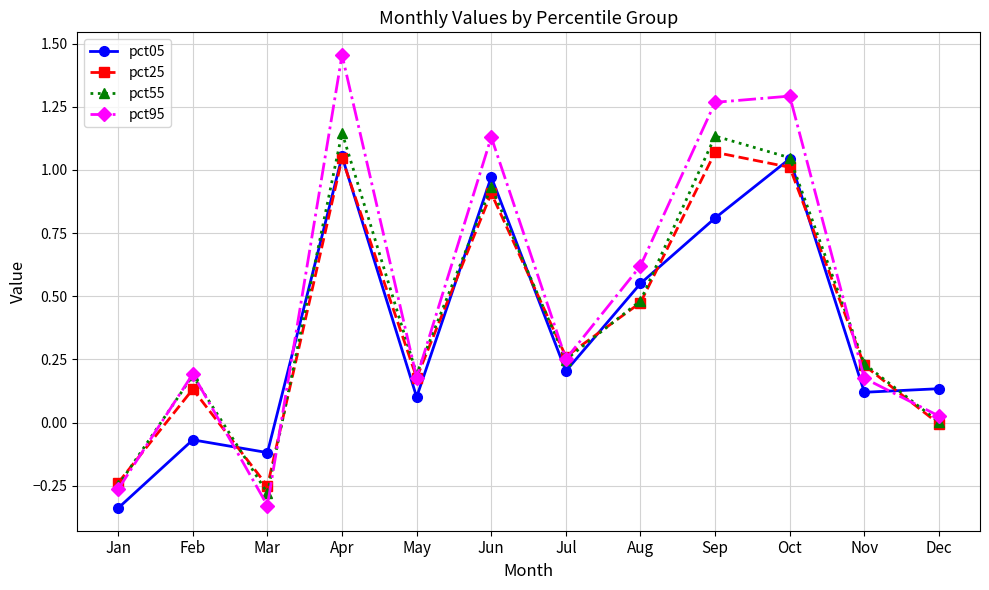

Between May and Aug, which series saw the biggest shift?

pct05